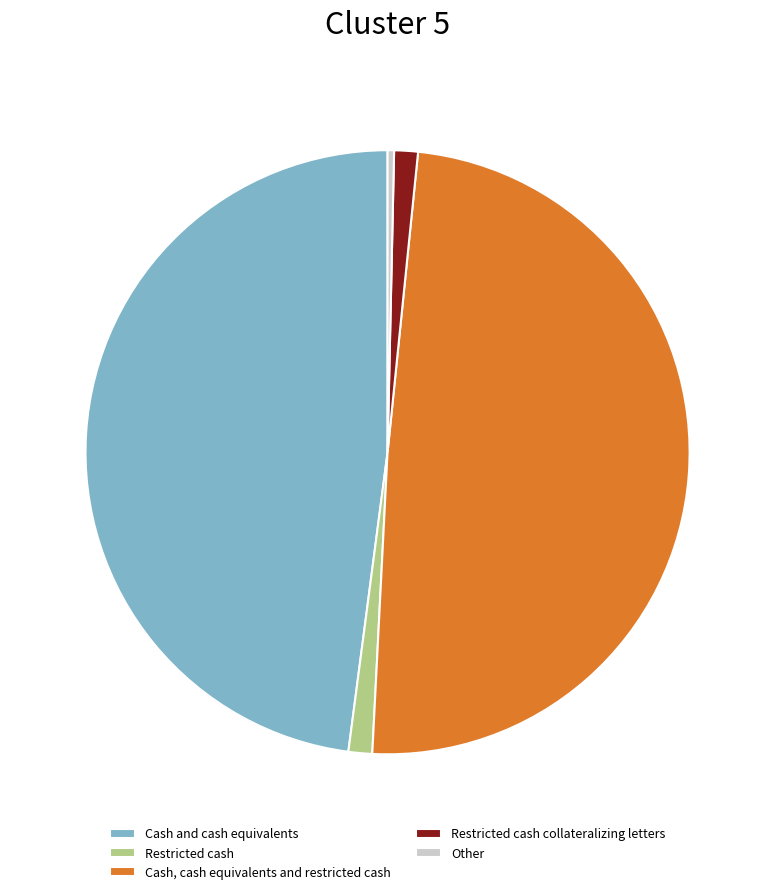

Is Other the majority of the pie?

No